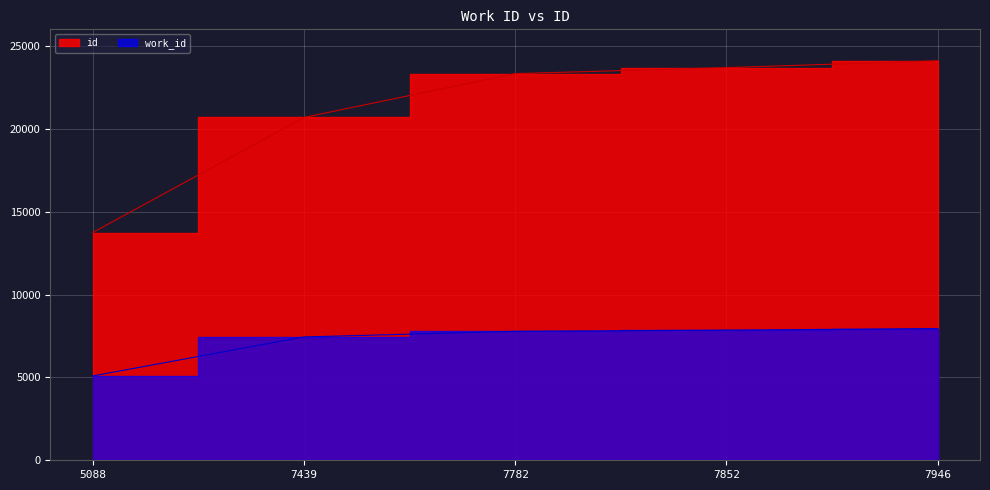

True or false: id and work_id cross at least once.

False